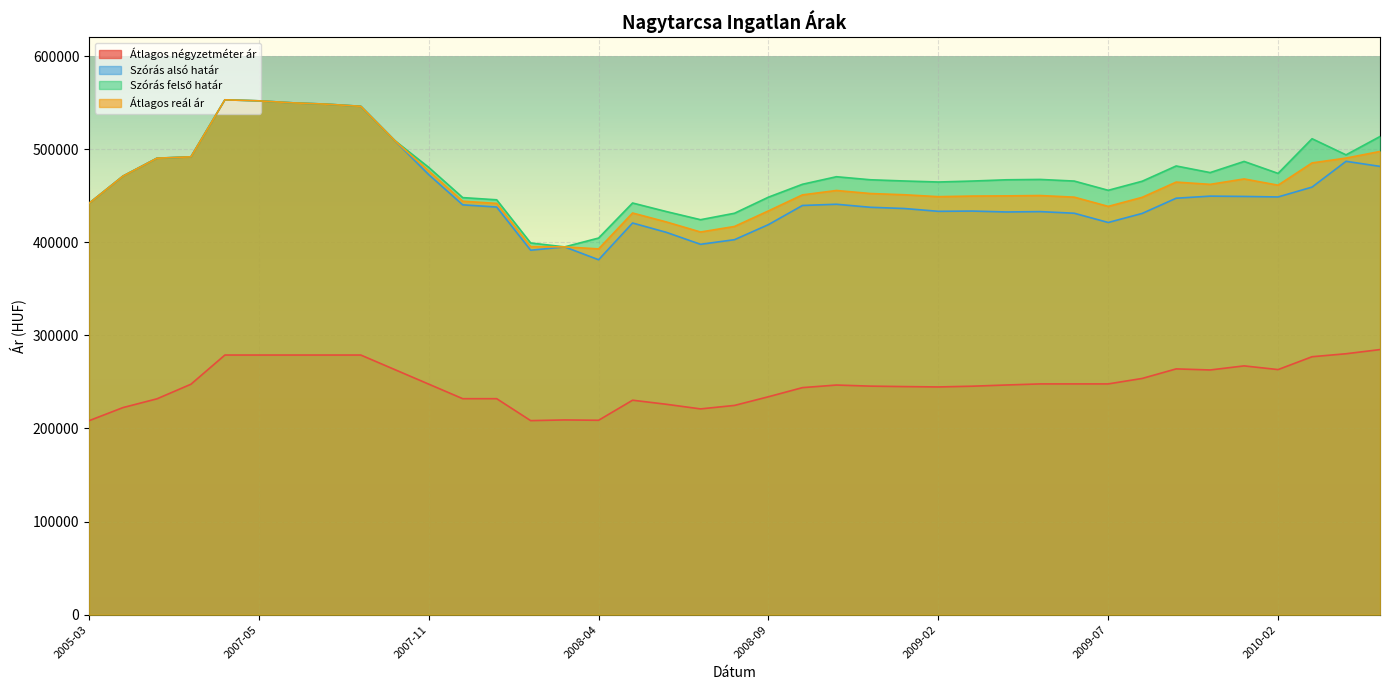

Reading left to right, list all the values displayed in this chart.

Átlagos négyzetméter ár: 2005-03=208298	2005-04=222408	2005-05=231814	2007-03=247491	2007-04=278846	2007-05=278846	2007-06=278846	2007-07=278846	2007-08=278846	2007-10=263222	2007-11=247597	2007-12=231973	2008-01=231973	2008-02=208399	2008-03=209144	2008-04=208782	2008-05=230332	2008-06=225934	2008-07=220992	2008-08=224740	2008-09=234054	2008-10=243849	2008-11=246618	2008-12=245449	2009-01=244957	2009-02=244582	2009-03=245379	2009-04=246668	2009-05=247839	2009-06=247839	2009-07=247839	2009-08=253711	2009-11=263971	2009-12=262812	2010-01=267199	2010-02=263225	2010-03=277032	2010-04=280236	2010-05=284715
Szórás alsó határ: 2005-03=441760	2005-04=471027	2005-05=490264	2007-03=491744	2007-04=552958	2007-05=551877	2007-06=549728	2007-07=548304	2007-08=546006	2007-10=509175	2007-11=472633	2007-12=440172	2008-01=437805	2008-02=391431	2008-03=395006	2008-04=381195	2008-05=420664	2008-06=410565	2008-07=397780	2008-08=402747	2008-09=418949	2008-10=439494	2008-11=440799	2008-12=437539	2009-01=436222	2009-02=433212	2009-03=433480	2009-04=432510	2009-05=432889	2009-06=431145	2009-07=421218	2009-08=430955	2009-11=447286	2009-12=449514	2010-01=449181	2010-02=448637	2010-03=459219	2010-04=486927	2010-05=481471
Szórás felső határ: 2005-03=441760	2005-04=471027	2005-05=490264	2007-03=491744	2007-04=552958	2007-05=551877	2007-06=549728	2007-07=548304	2007-08=546006	2007-10=509175	2007-11=480411	2007-12=447950	2008-01=445583	2008-02=399209	2008-03=395006	2008-04=404519	2008-05=442140	2008-06=432903	2008-07=424208	2008-08=431139	2008-09=448435	2008-10=462264	2008-11=470367	2008-12=467107	2009-01=465790	2009-02=464698	2009-03=465724	2009-04=467076	2009-05=467455	2009-06=465711	2009-07=455784	2009-08=465521	2009-11=481928	2009-12=474818	2010-01=486785	2010-02=473941	2010-03=511191	2010-04=493859	2010-05=513557
Átlagos reál ár: 2005-03=441760	2005-04=471027	2005-05=490264	2007-03=491744	2007-04=552958	2007-05=551877	2007-06=549728	2007-07=548304	2007-08=546006	2007-10=509175	2007-11=476522	2007-12=444061	2008-01=441694	2008-02=395320	2008-03=395006	2008-04=392857	2008-05=431402	2008-06=421734	2008-07=410994	2008-08=416943	2008-09=433692	2008-10=450879	2008-11=455583	2008-12=452323	2009-01=451006	2009-02=448955	2009-03=449602	2009-04=449793	2009-05=450172	2009-06=448428	2009-07=438501	2009-08=448238	2009-11=464607	2009-12=462166	2010-01=467983	2010-02=461289	2010-03=485205	2010-04=490393	2010-05=497514